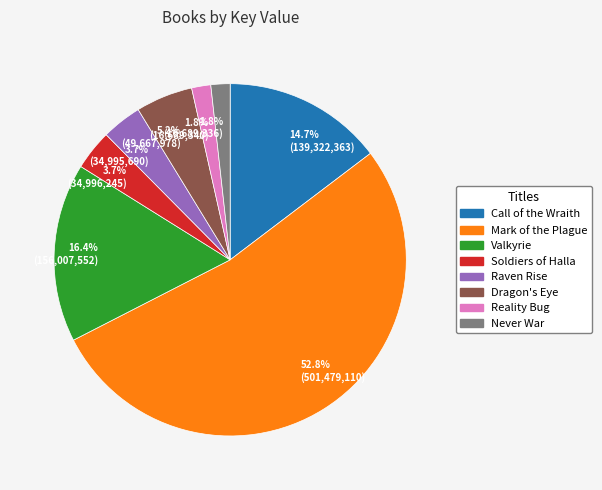

Which slice is the largest?

52.8% (501,479,110)